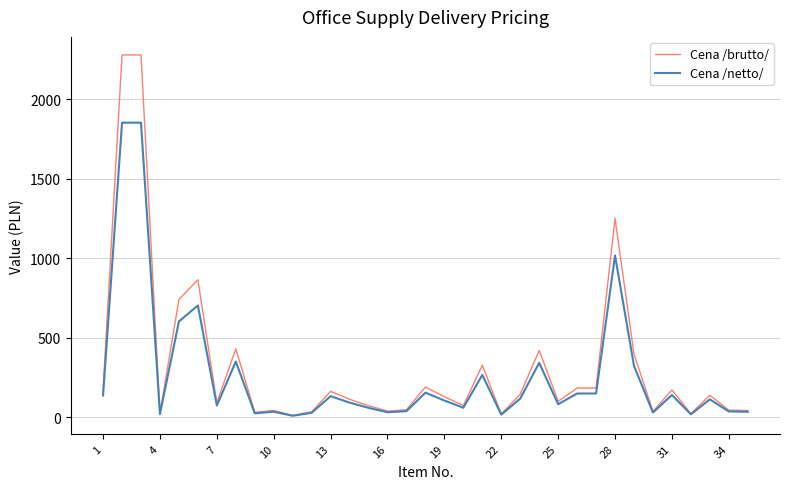

List the series in order of their peak value, lowest first.

Cena /netto/, Cena /brutto/